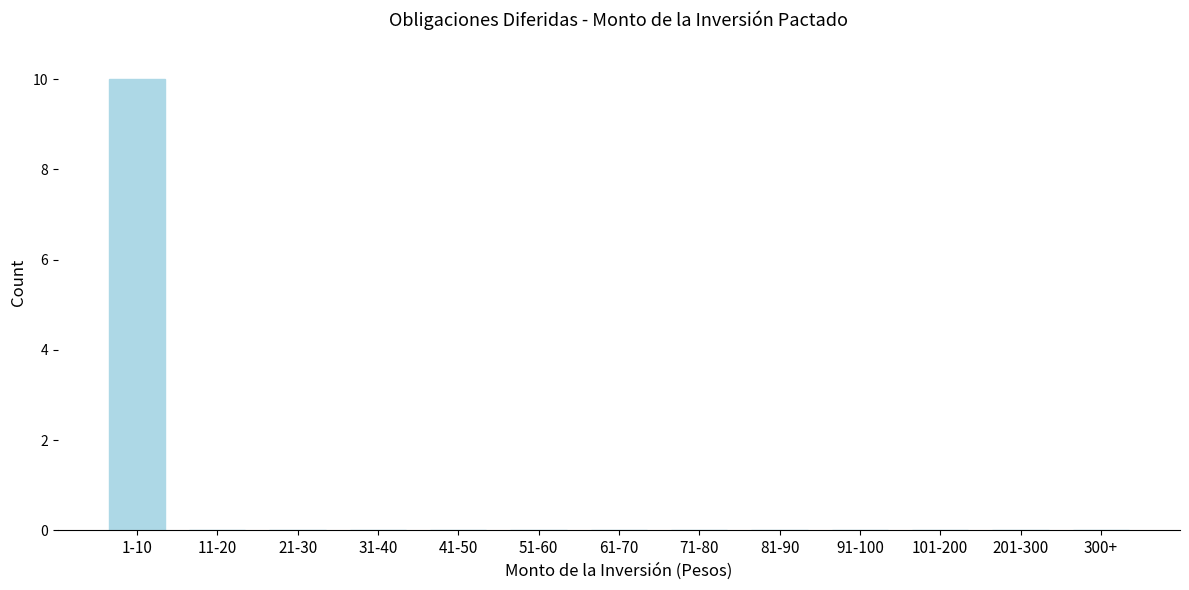

Reading left to right, extract all data points from this chart.

1-10=10	11-20=0	21-30=0	31-40=0	41-50=0	51-60=0	61-70=0	71-80=0	81-90=0	91-100=0	101-200=0	201-300=0	300+=0